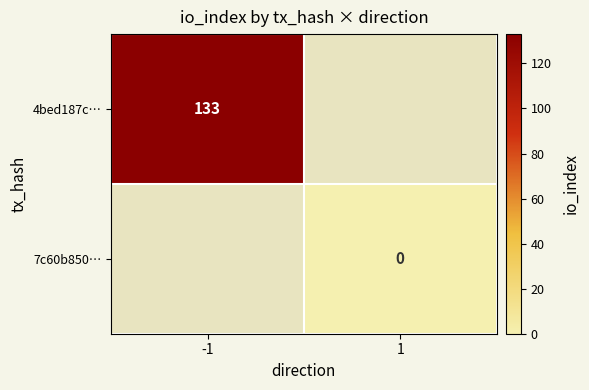

The value of 4bed187c… at -1 is 133. True or false?

True